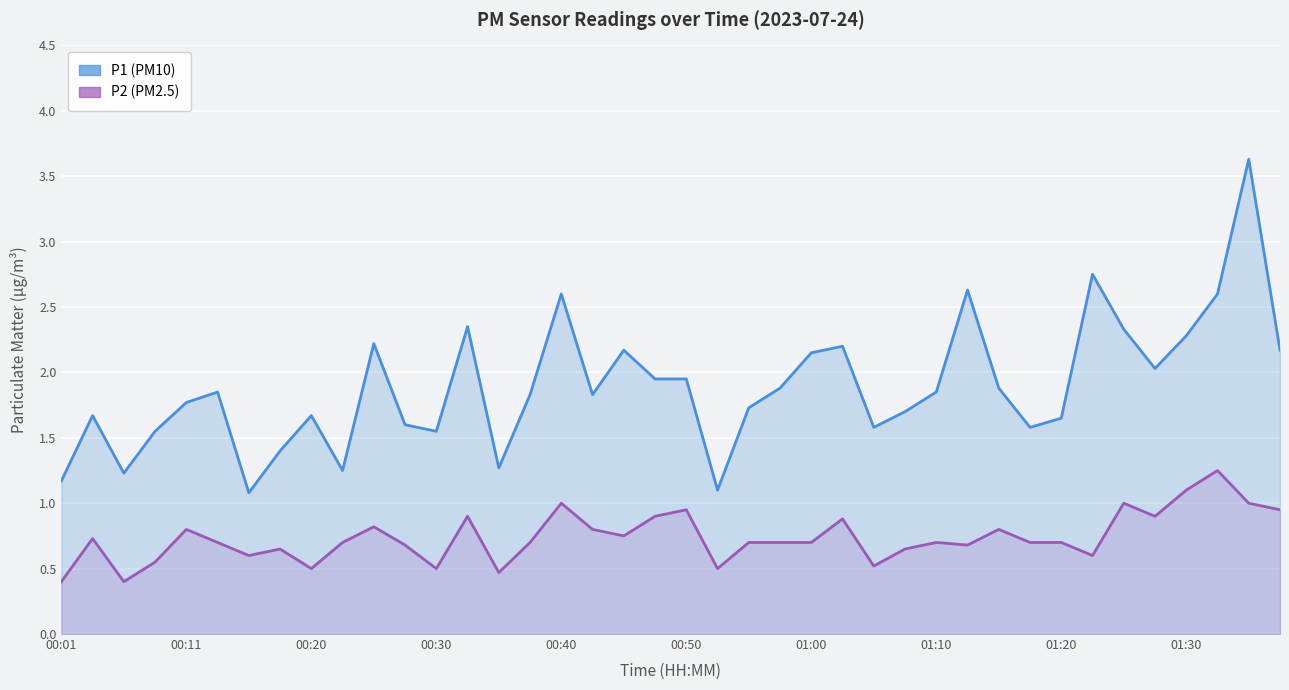

Rank the series by their average value, from lowest to highest.

P2, P1